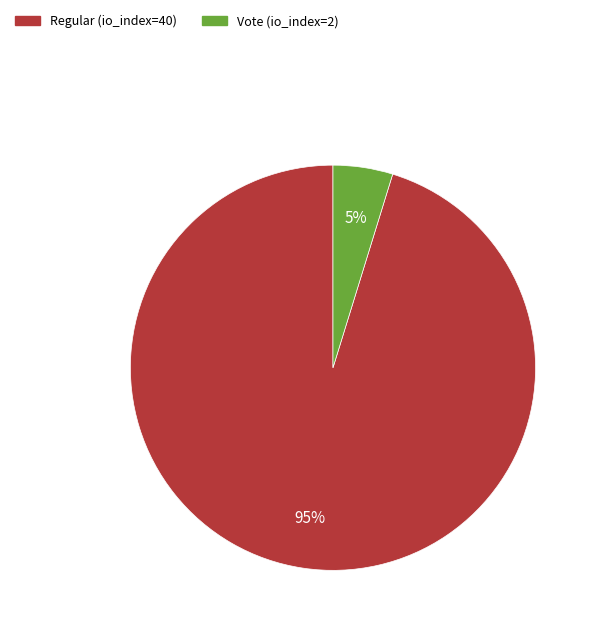

True or false: Regular (io_index=40) accounts for 88% of the total.

False